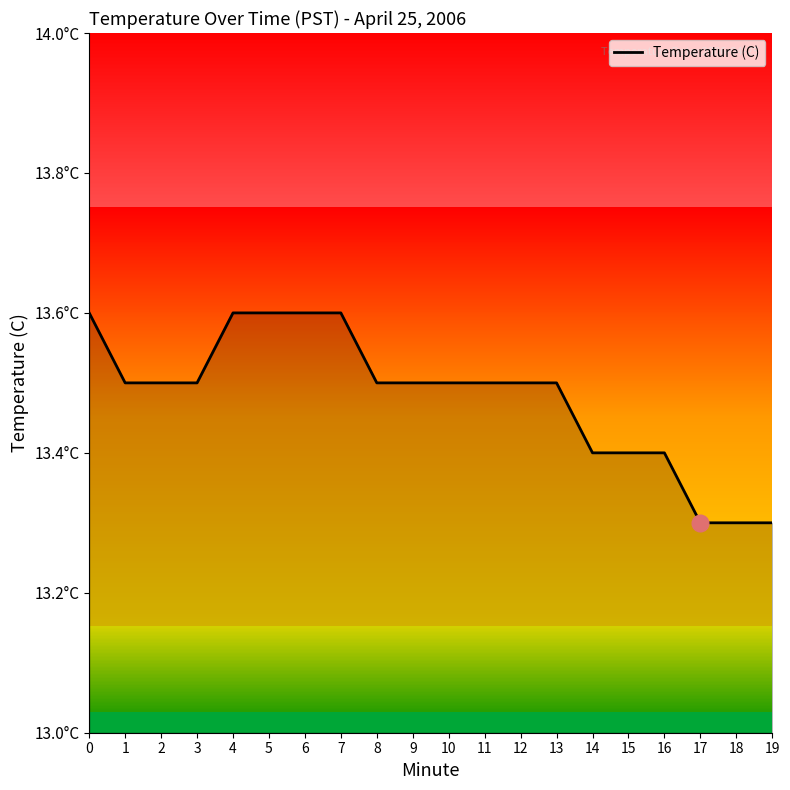

What value does the data have at 11?

13.5